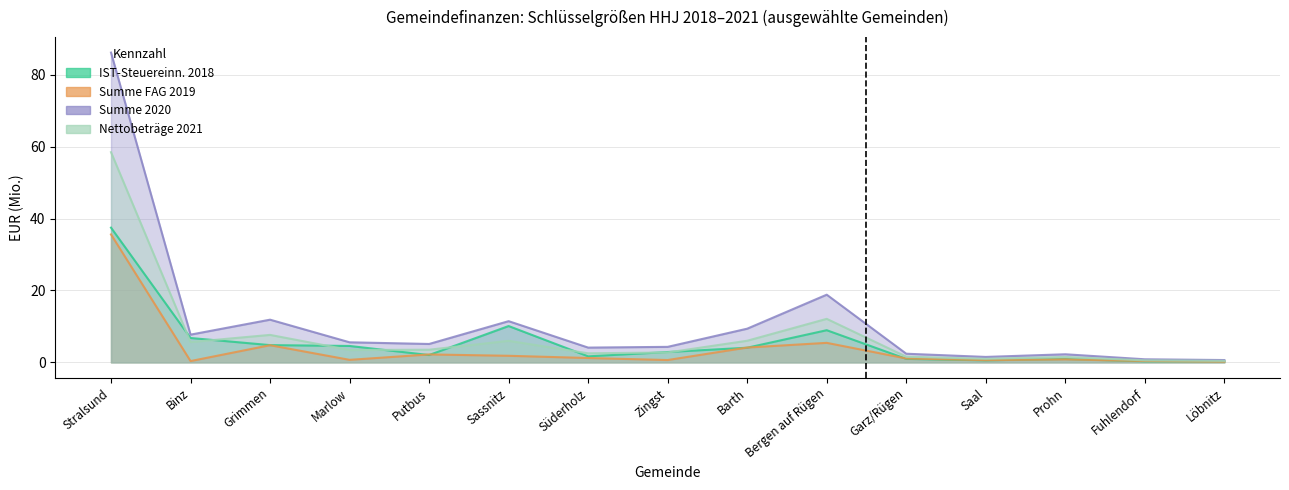

How many values in the Nettobeträge 2021 series are below 3?

7